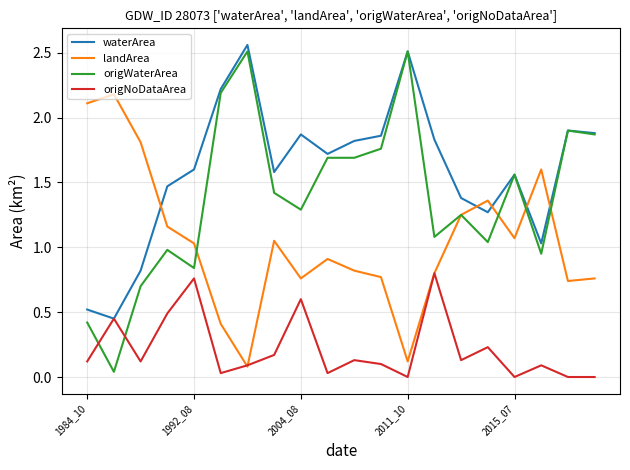

After their last crossing, which series has the higher values: origWaterArea or origNoDataArea?

origWaterArea